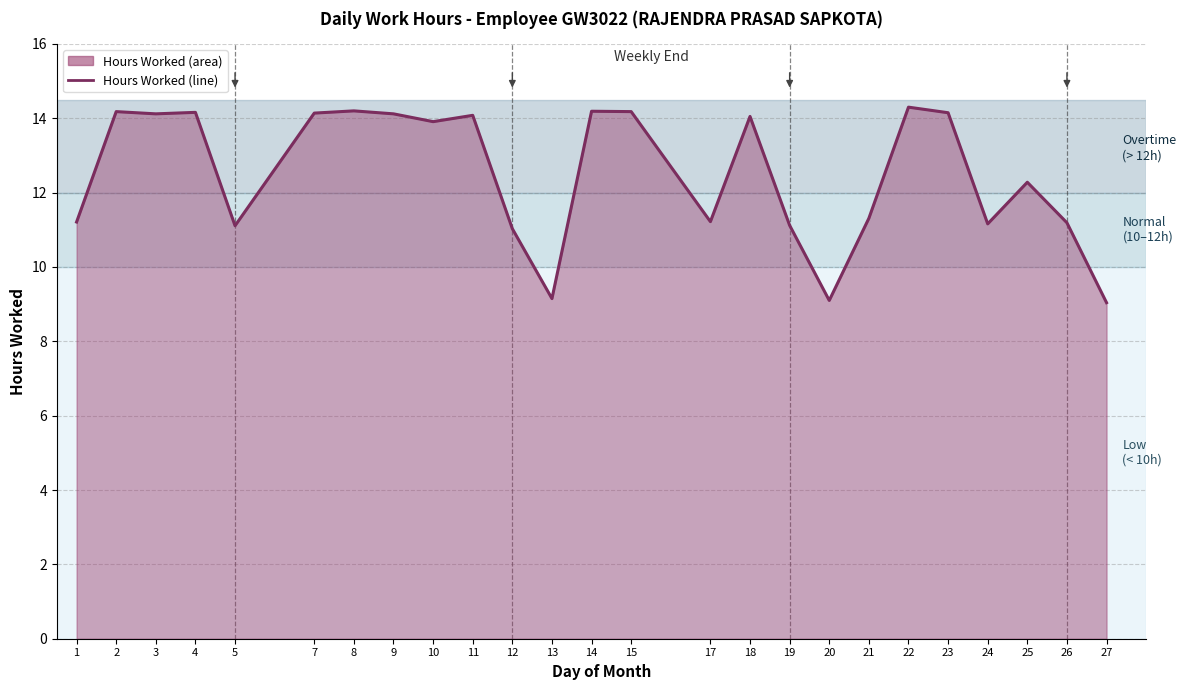

What is the difference between the maximum and minimum values?

5.3